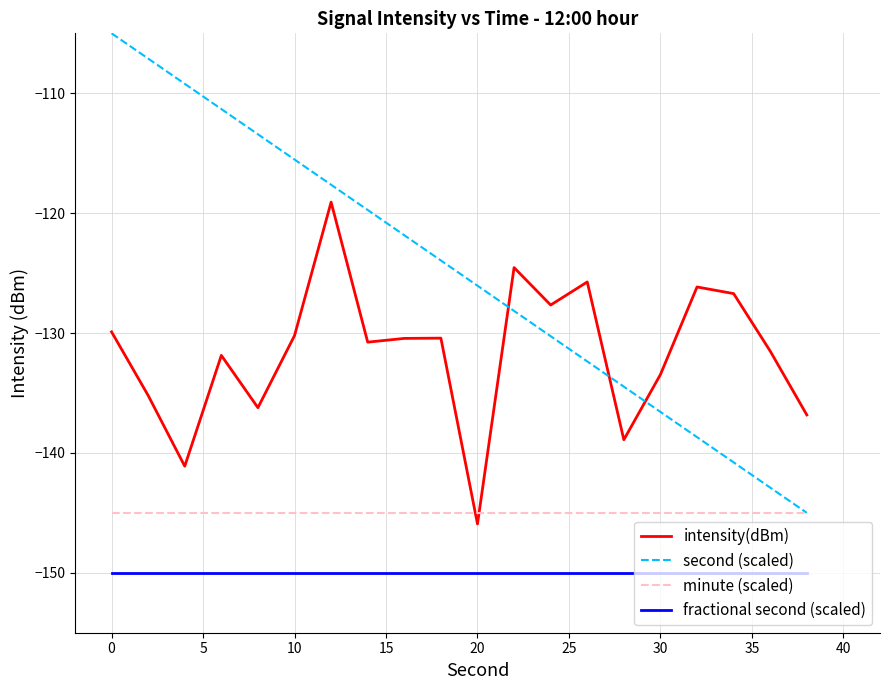

List the series in order of their overall mean, highest first.

second (scaled), intensity(dBm), minute (scaled), fractional second (scaled)